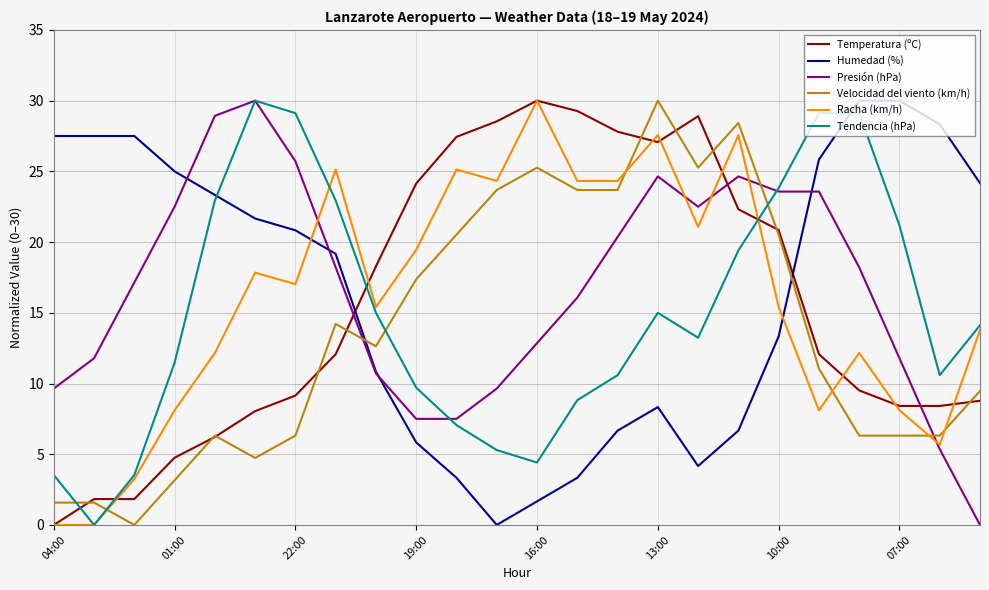

What is the maximum value shown in the chart?

30.0